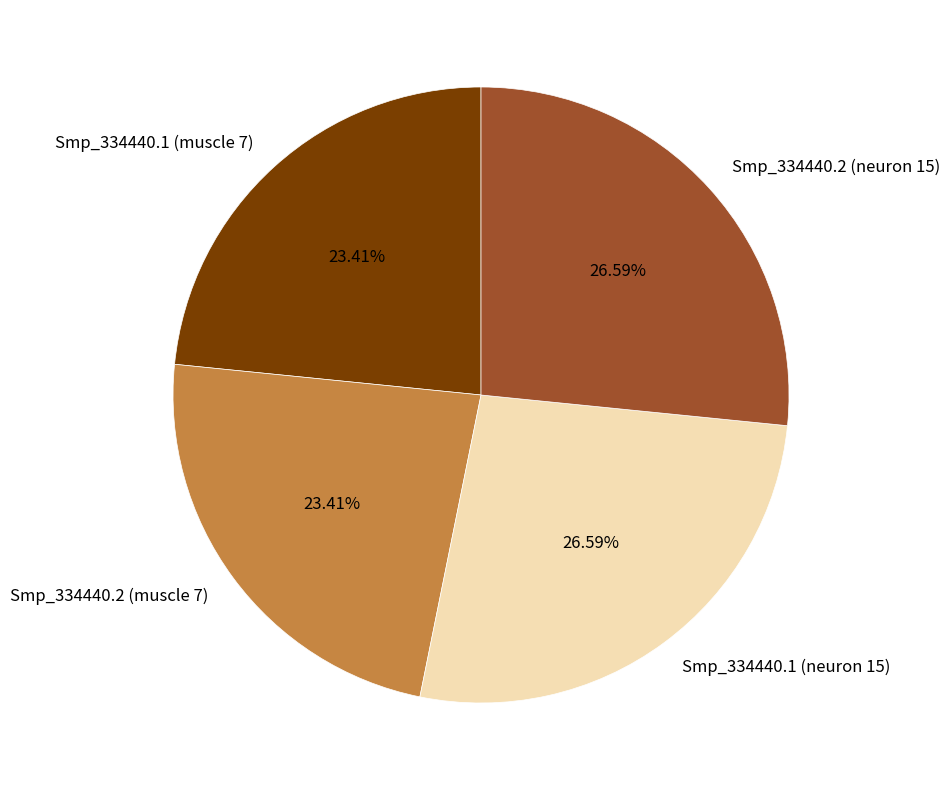

How many segments does this pie chart have?

4